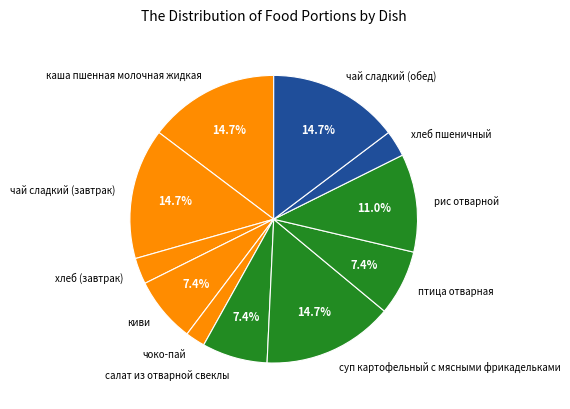

What percentage is the каша пшенная молочная жидкая slice, to the nearest percent?

15%